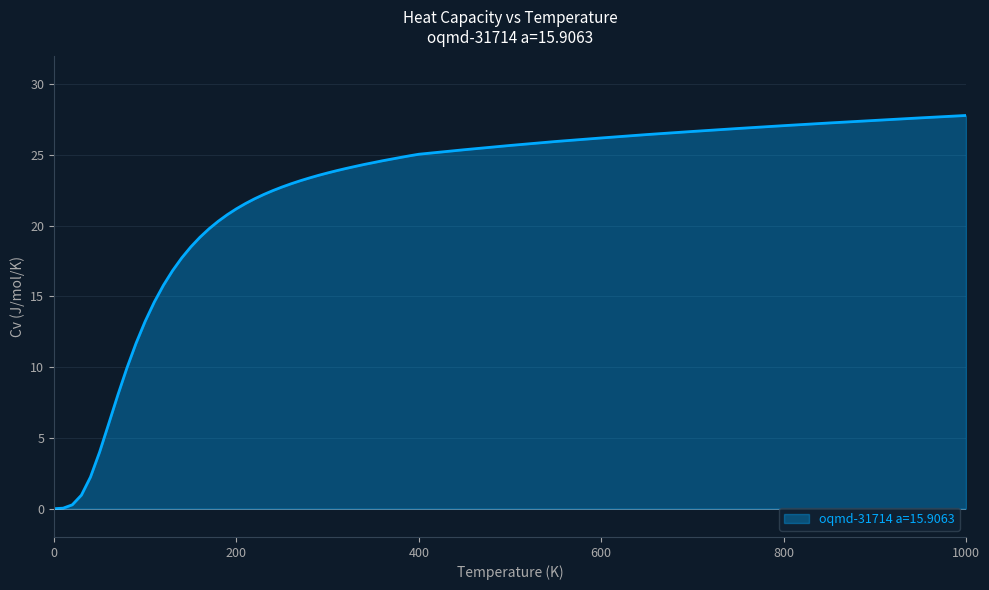

What is the greatest value displayed?

27.8